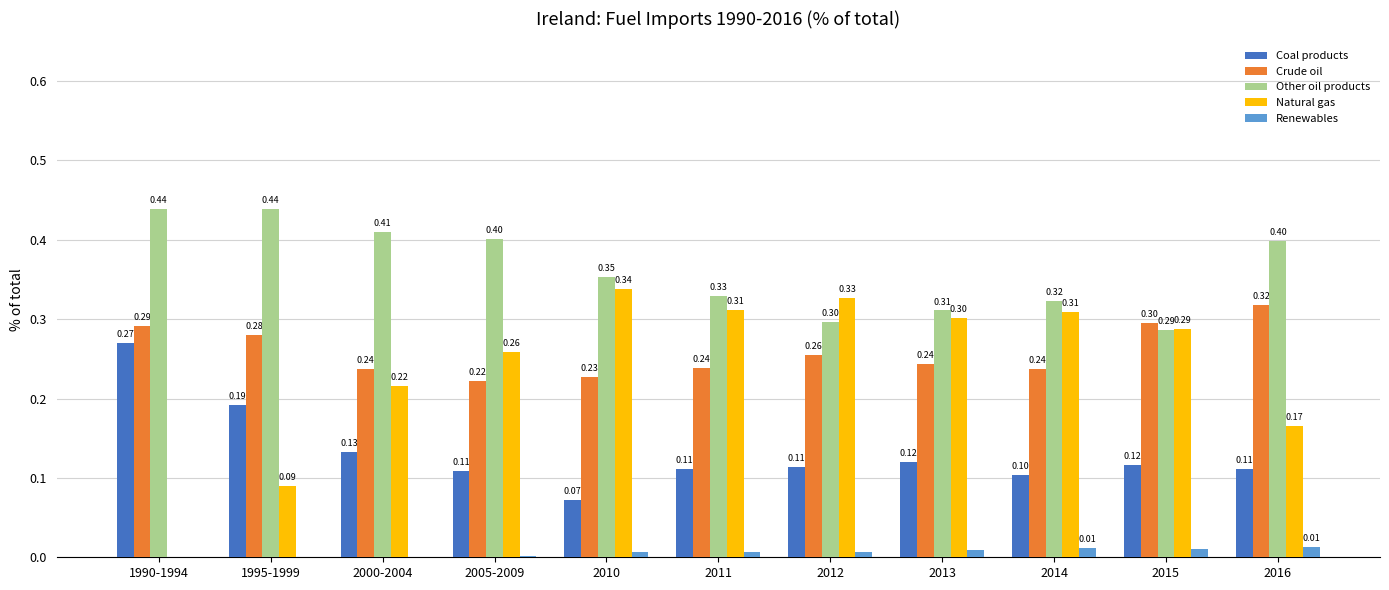

Between 1995-1999 and 2012, which series saw the biggest shift?

Natural gas